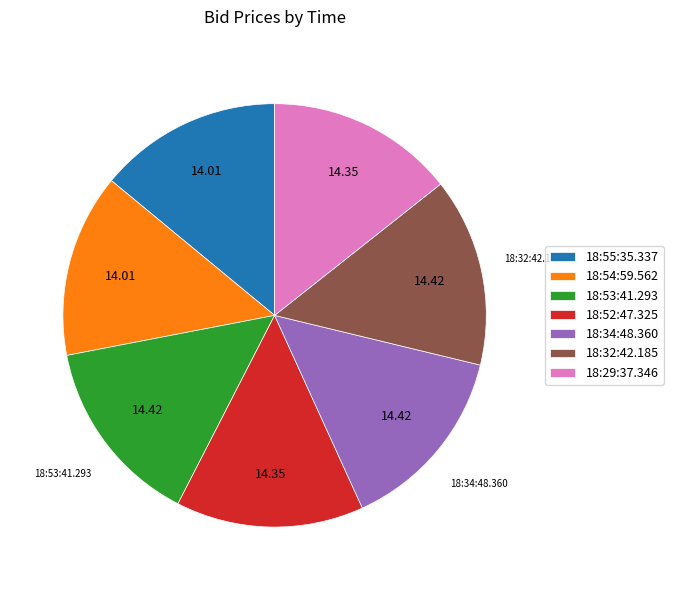

Approximately how many times larger is the value at 18:29:37.346 compared to 18:34:48.360?

1.0